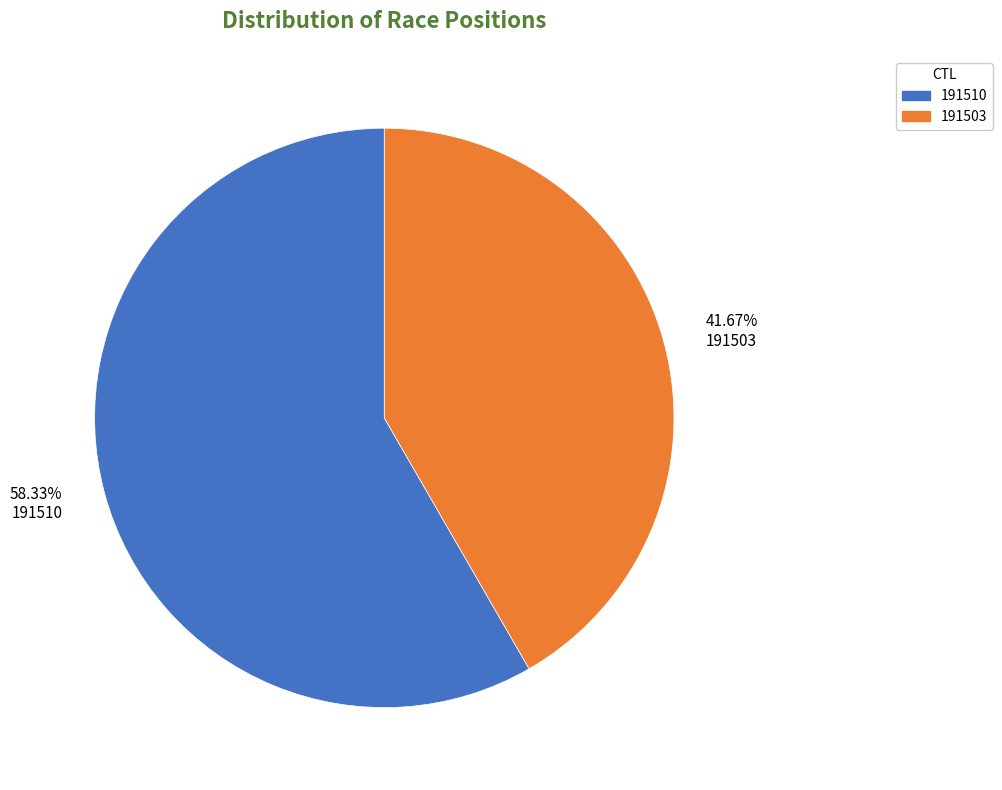

To the nearest percent, what is the difference between the largest and smallest slice percentages?

17%